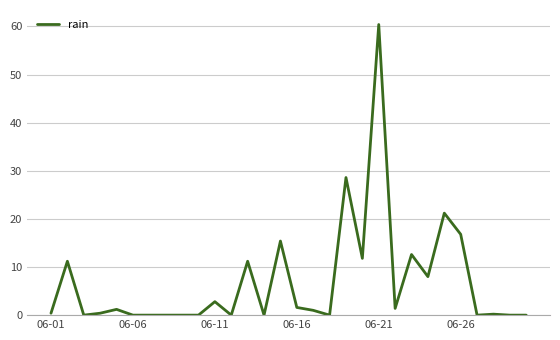

Is this an area chart (filled region under the line)?

No